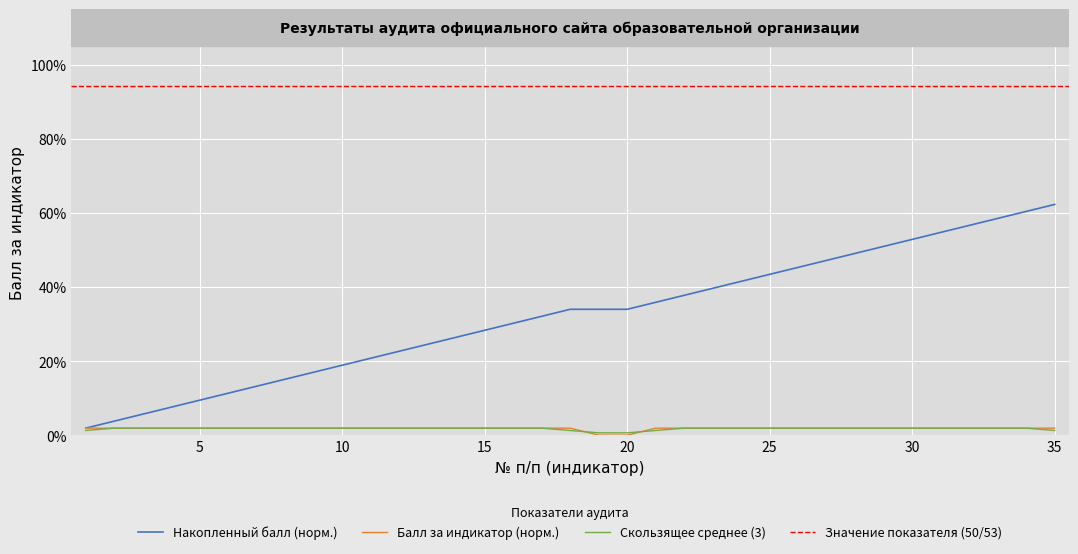

List the labels in order of value, smallest first.

19, 20, 1, 2, 3, 4, 5, 6, 7, 8, 9, 10, 11, 12, 13, 14, 15, 16, 17, 18, 21, 22, 23, 24, 25, 26, 27, 28, 29, 30, 31, 32, 33, 34, 35